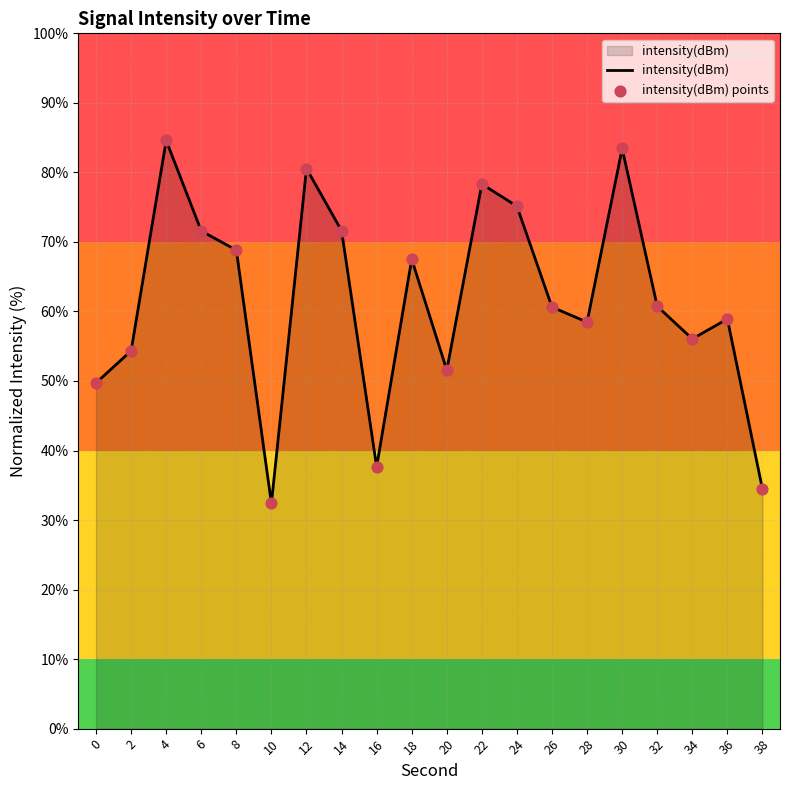

What is the change in value from 14 to 22?

+6.7